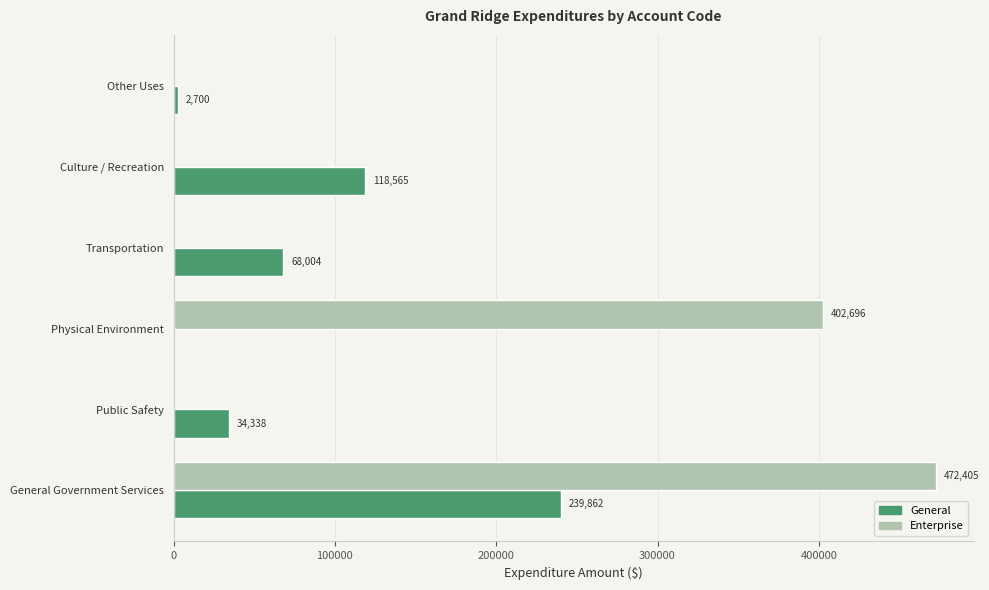

What is the highest value of the Enterprise series?

472405